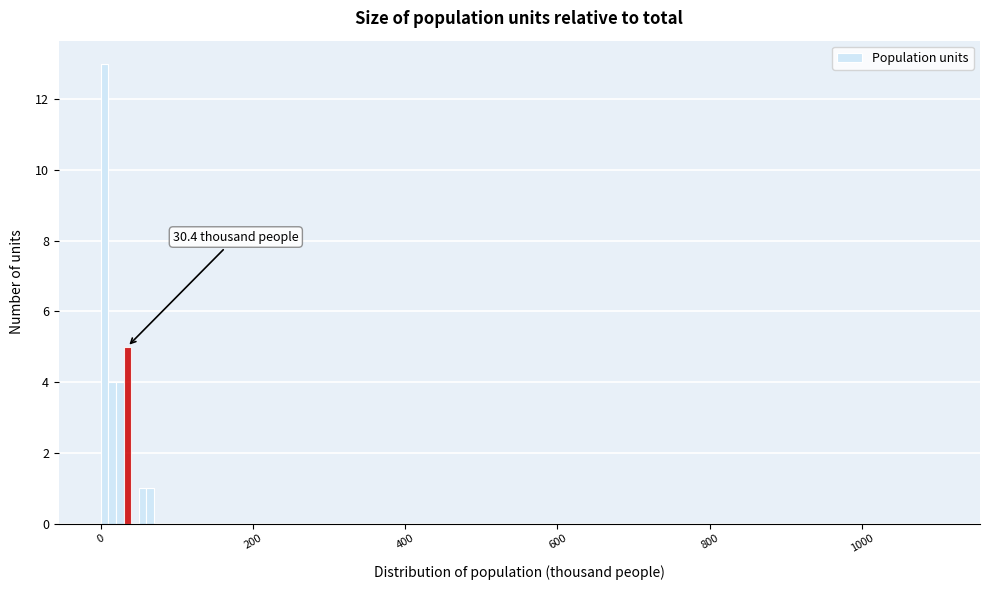

Read against the x-axis, roughly where is the centre of the tallest bar?

0